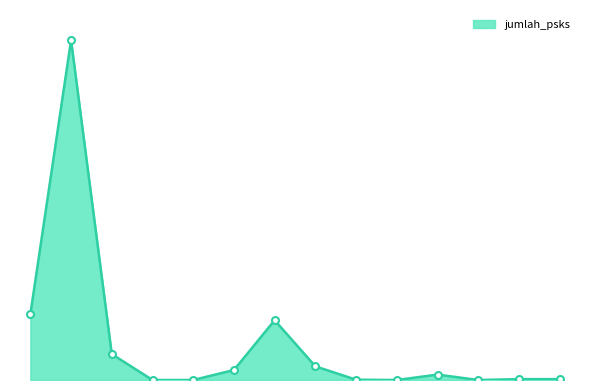

Does the chart display data point markers on the line(s)?

No